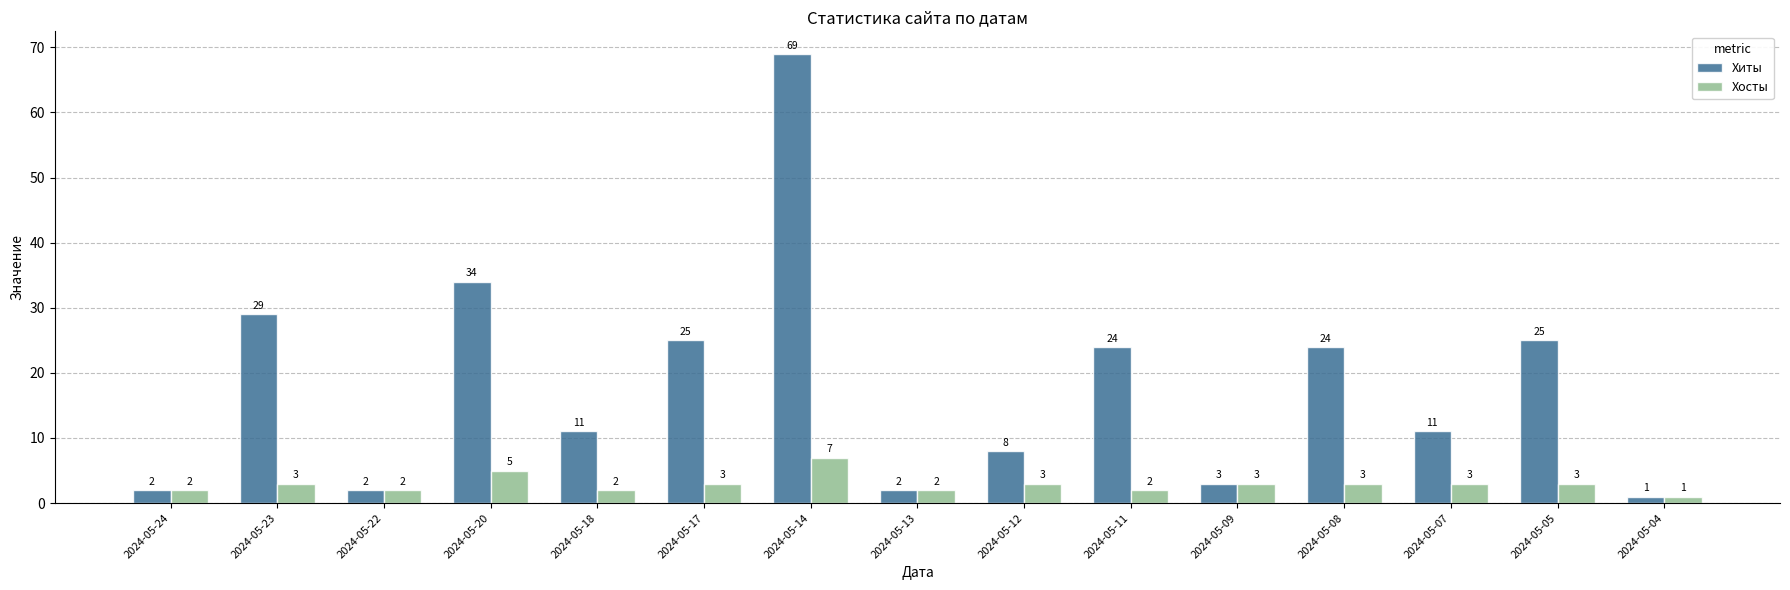

How many values in the Хосты series are below 3?

6